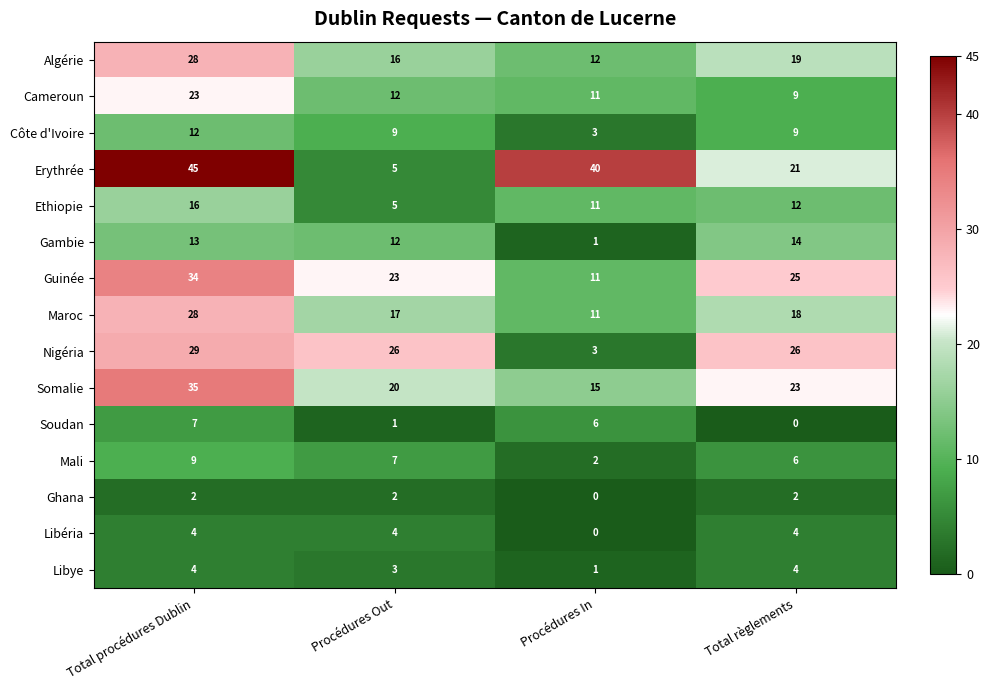

Which series has the widest spread of values?

Erythrée